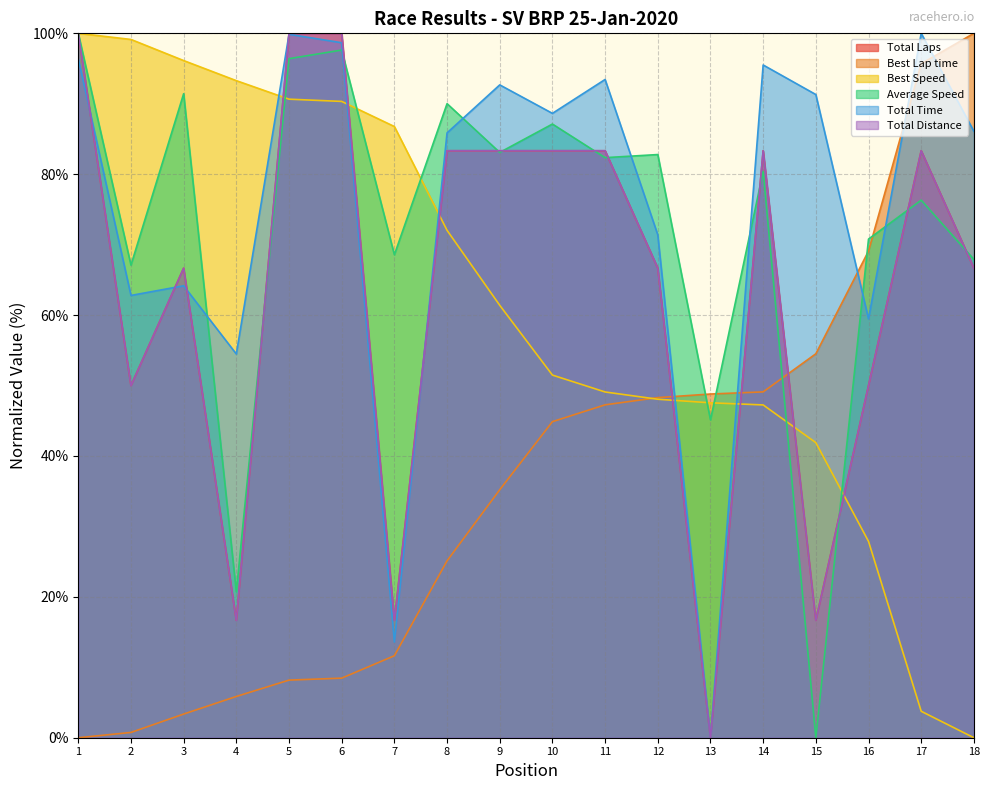

At which label does Best Lap time first exceed 44?

10